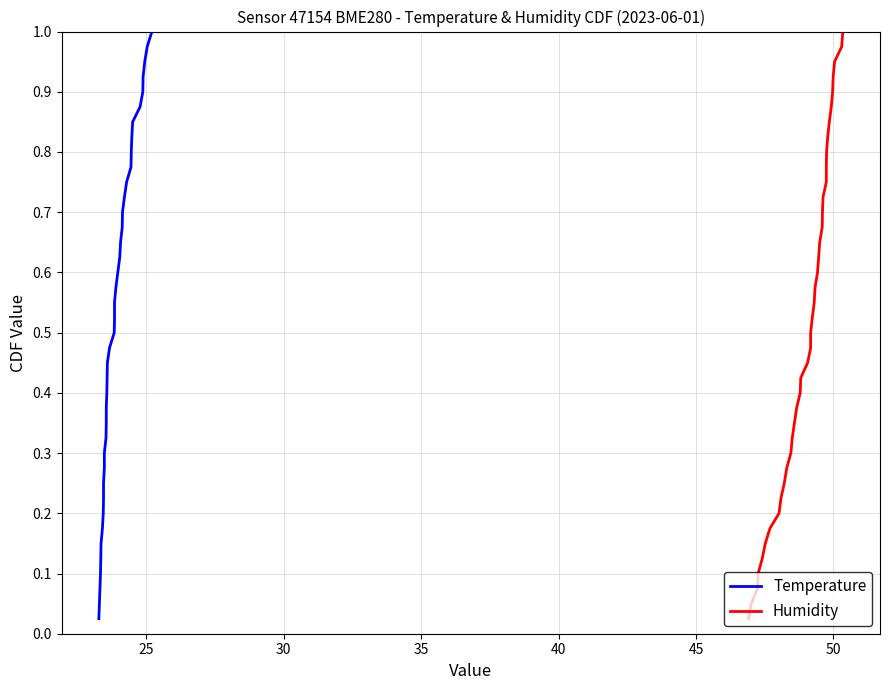

True or false: Temperature has more than 0 interior local peaks.

False